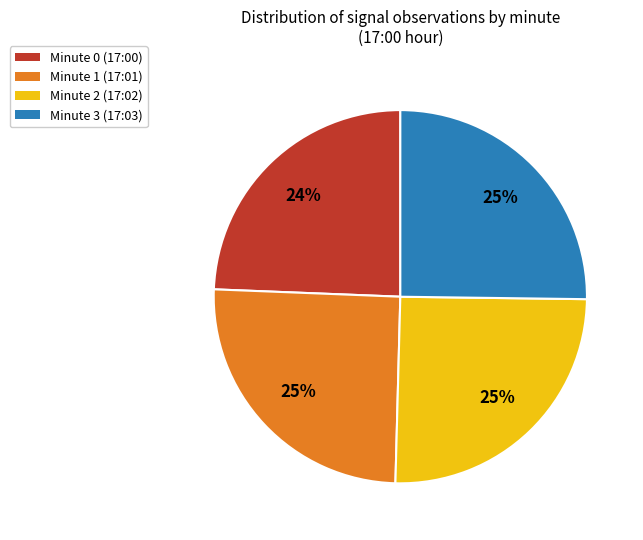

The Minute 3 slice represents 25% of the pie. True or false?

True